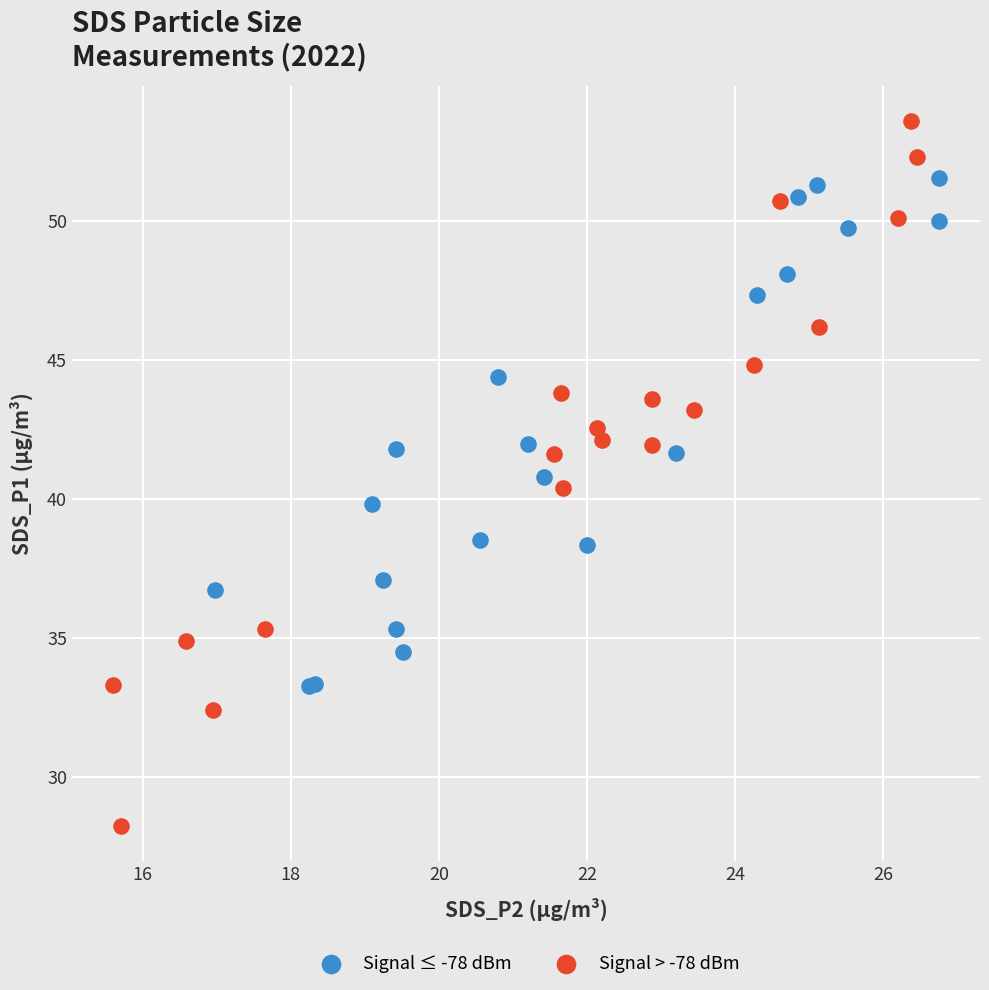

Which series has the widest spread of Y values?

Signal > -78 dBm